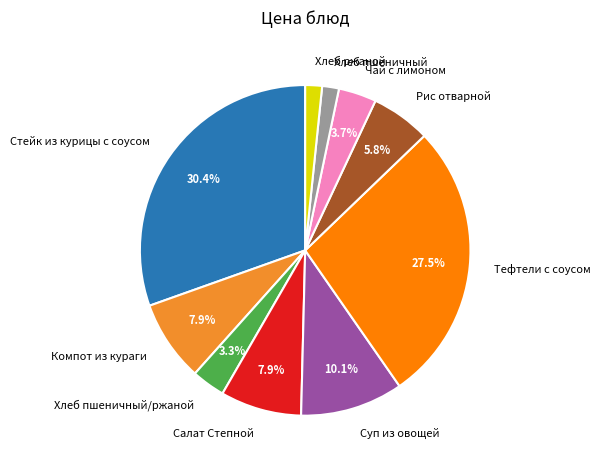

What percentage is the Рис отварной slice, to the nearest percent?

6%